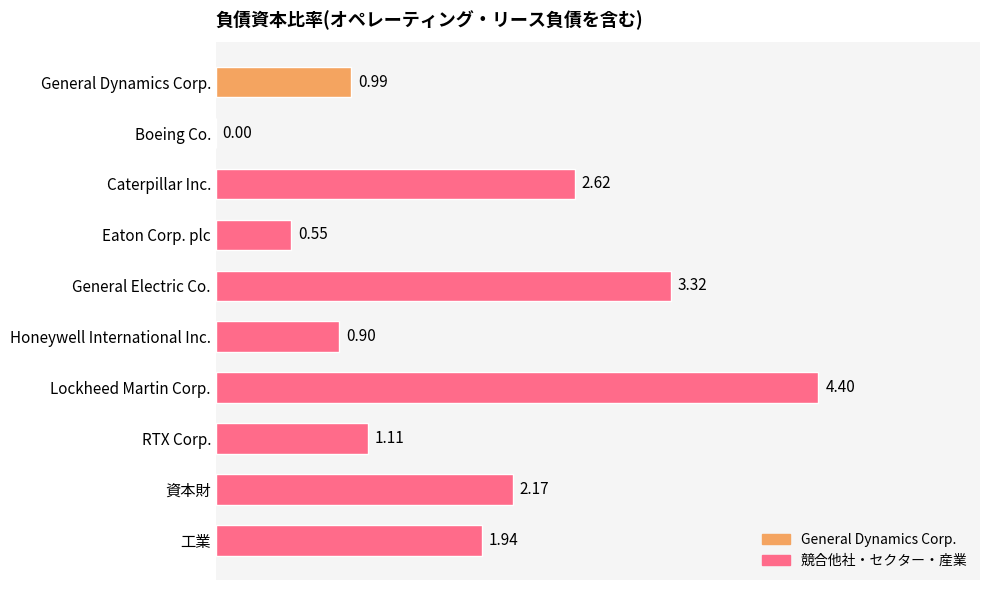

What is the greatest value displayed?

4.4